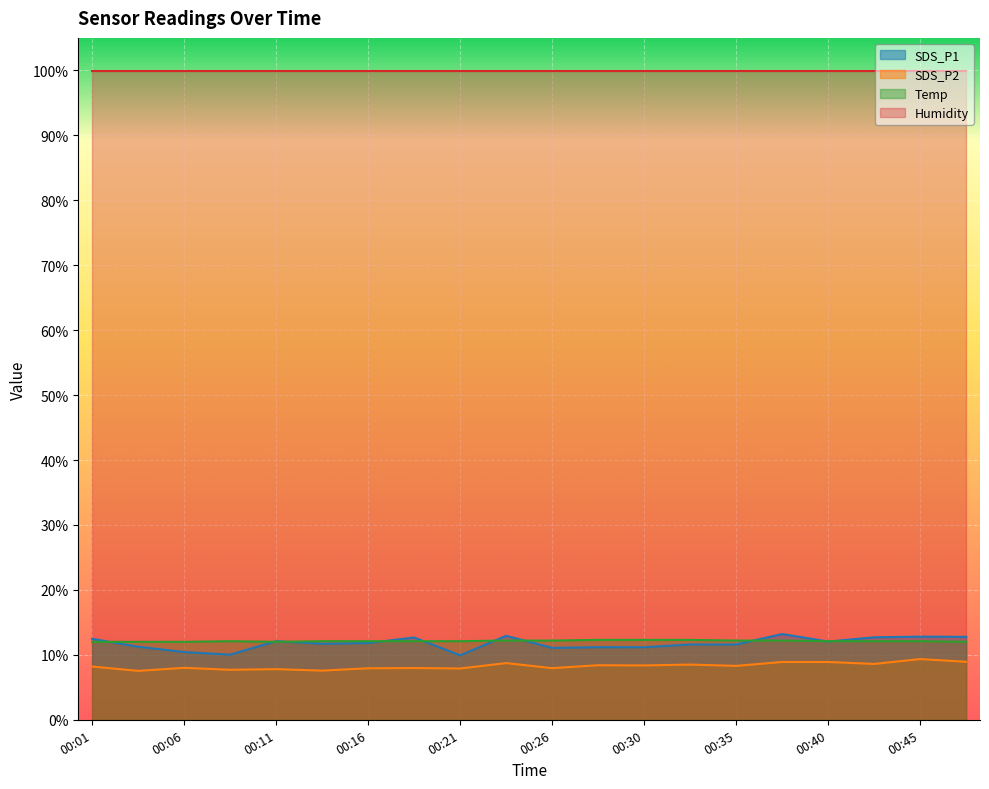

Rank the series by their maximum value, from lowest to highest.

SDS_P2, Temp, SDS_P1, Humidity